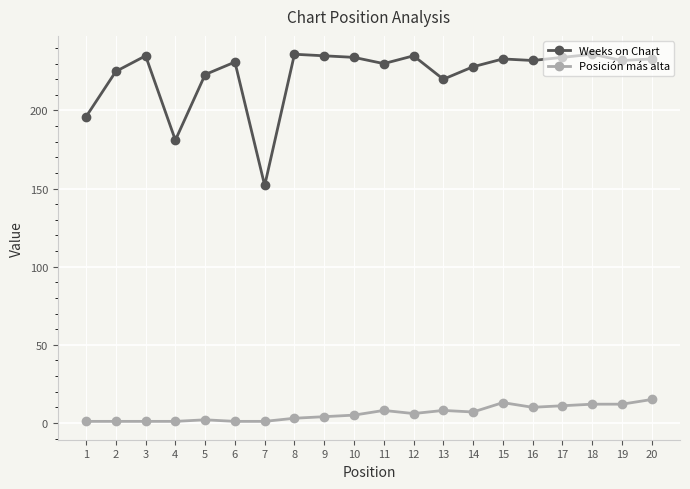

What is the total value across all series at 20?

248